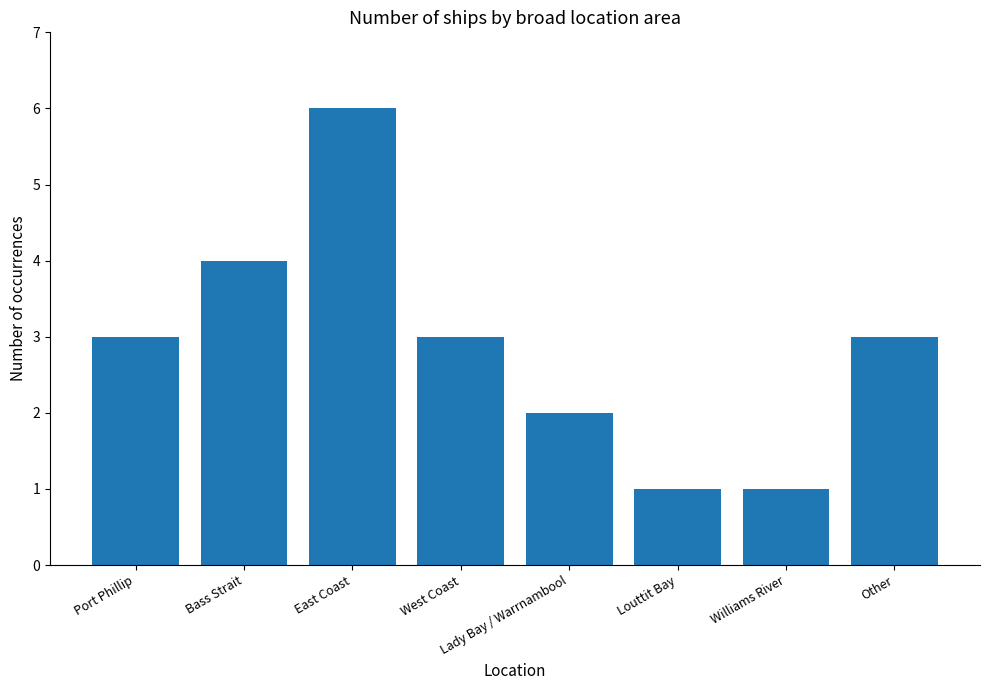

What is the sum of the values at West Coast and Louttit Bay?

4